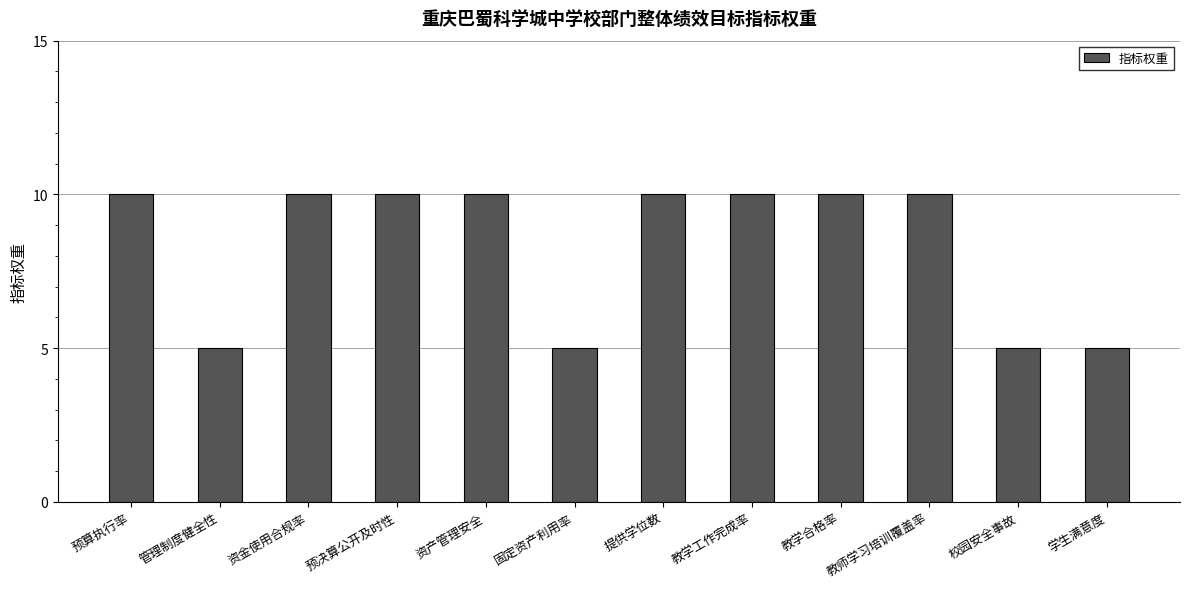

How many bars are there in total?

12